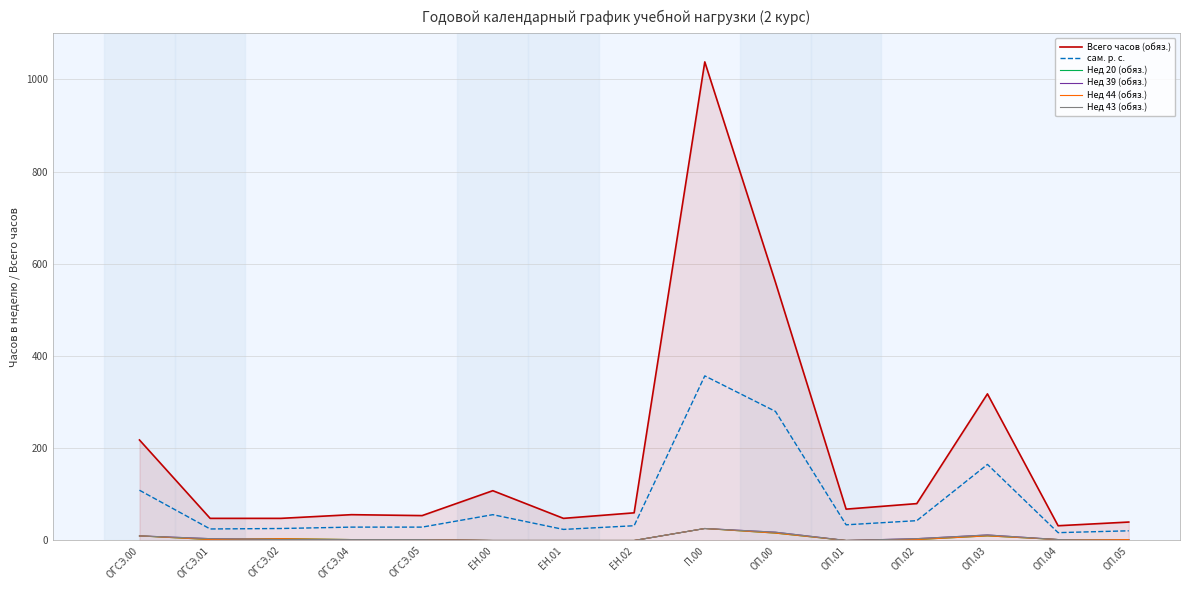

At ОП.01, list the series in order from largest to smallest.

Всего часов (обяз.), сам. р. с., Нед 20 (обяз.), Нед 39 (обяз.), Нед 44 (обяз.), Нед 43 (обяз.)